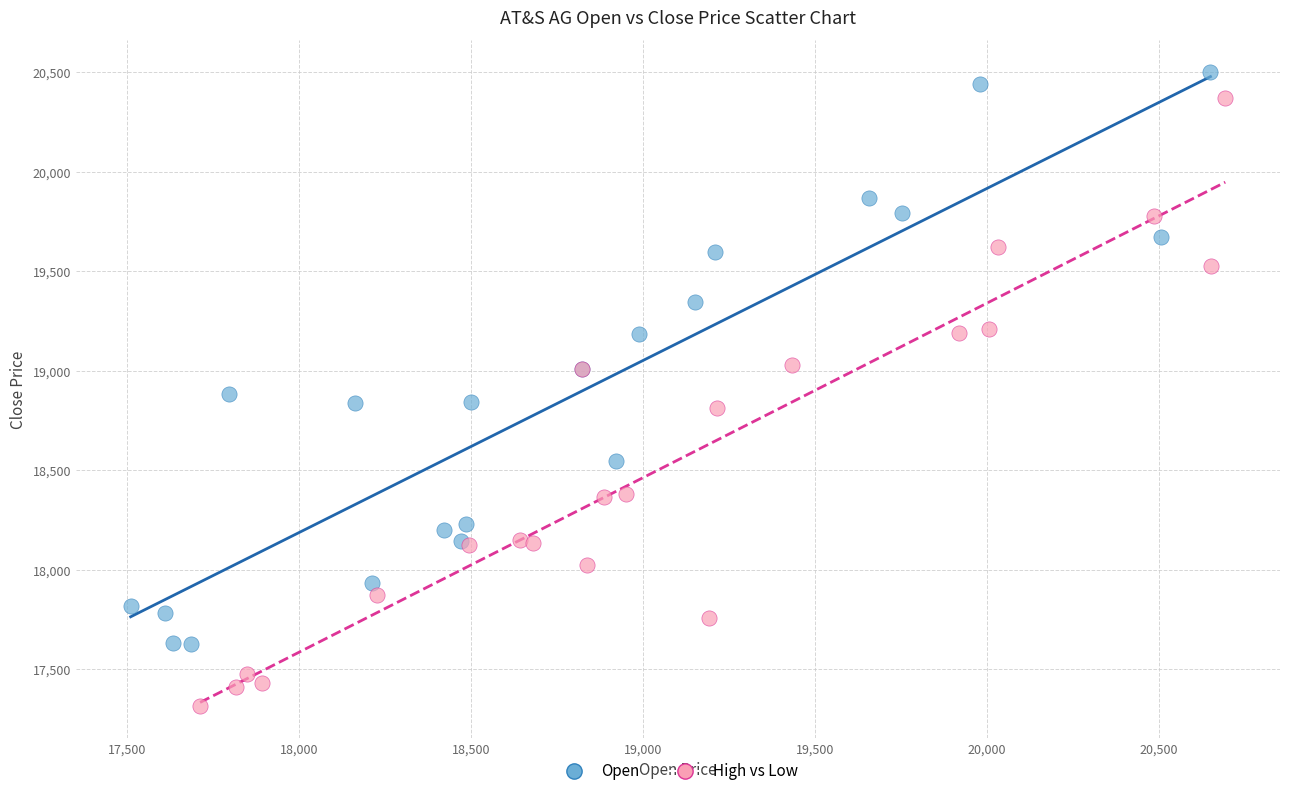

Which series reaches the minimum Y coordinate?

High vs Low